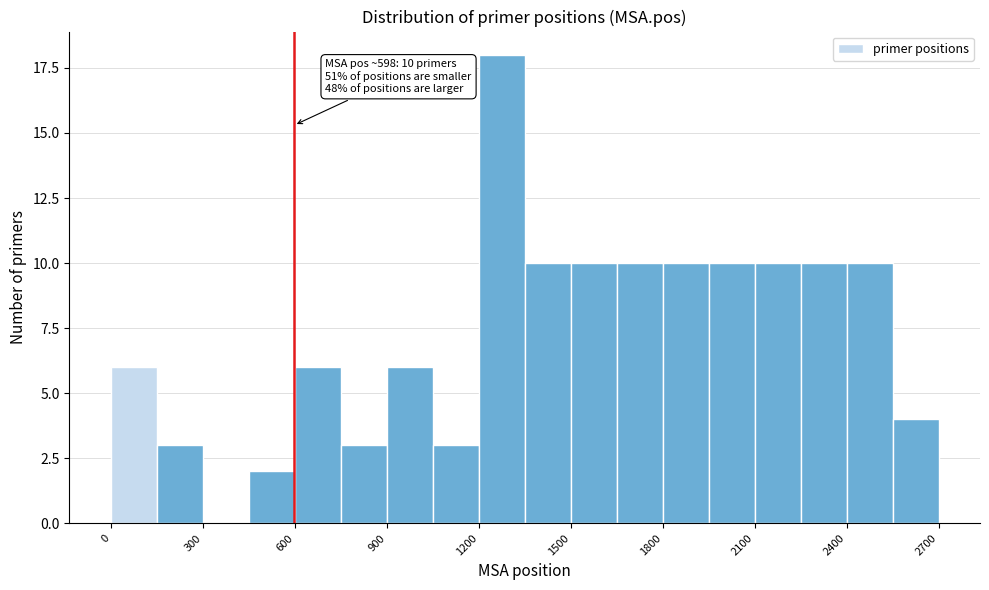

Around what value on the x-axis is the tallest bar? Give the approximate position of its centre, as read against the axis.

1300